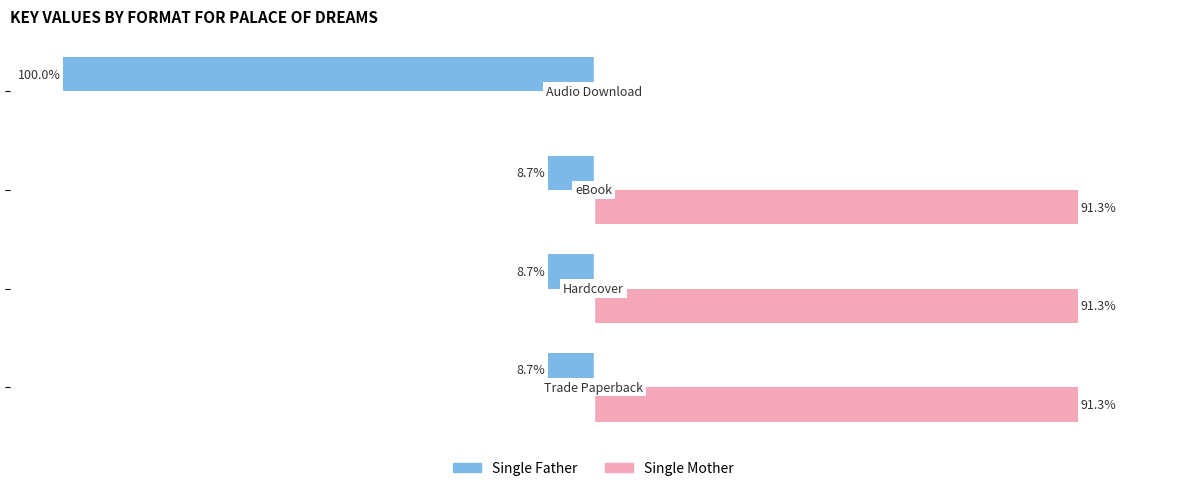

What are all the series names shown in the legend?

Single Father, Single Mother